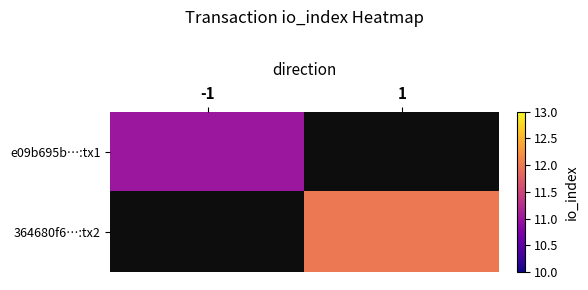

Which category has the lowest value in the e09b695b…:tx1 series?

-1